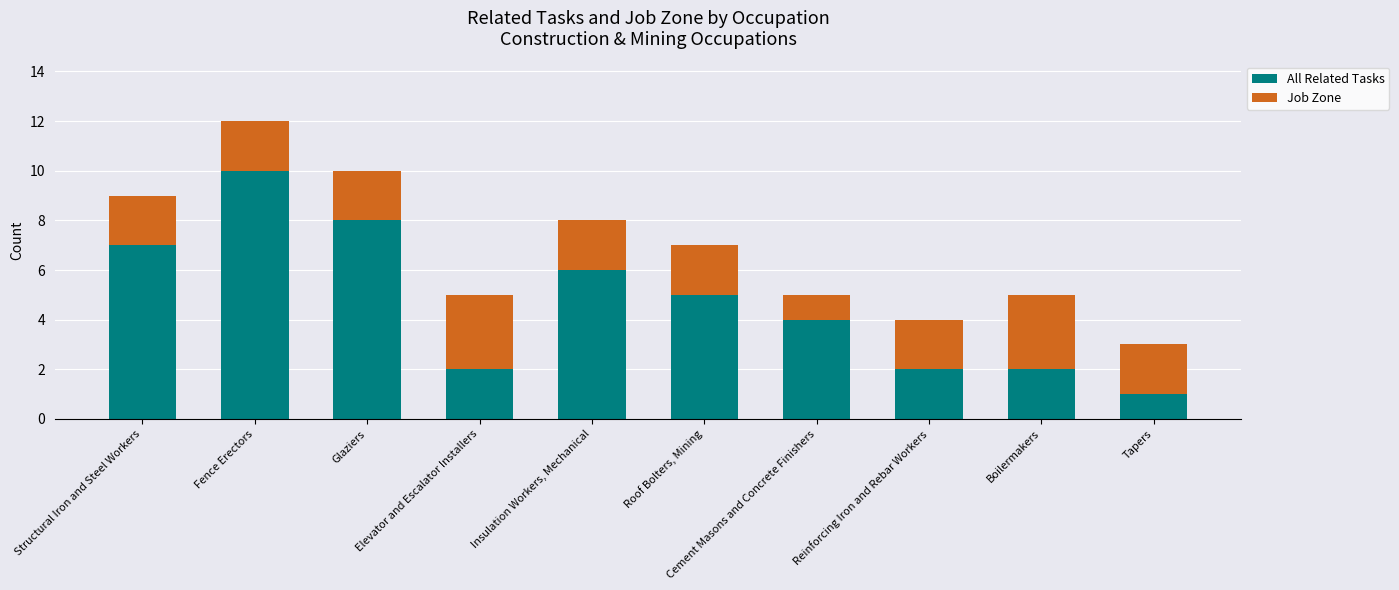

What is the difference between the second highest and second lowest values in the All Related Tasks series?

6